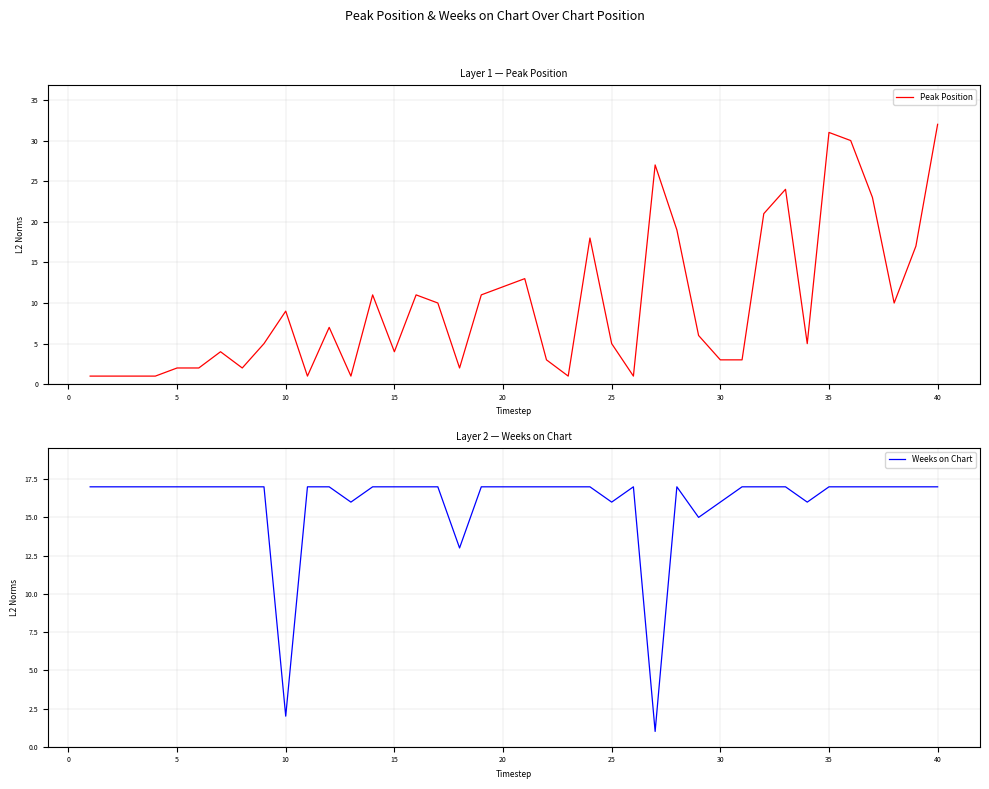

What is the minimum value shown in the chart?

1